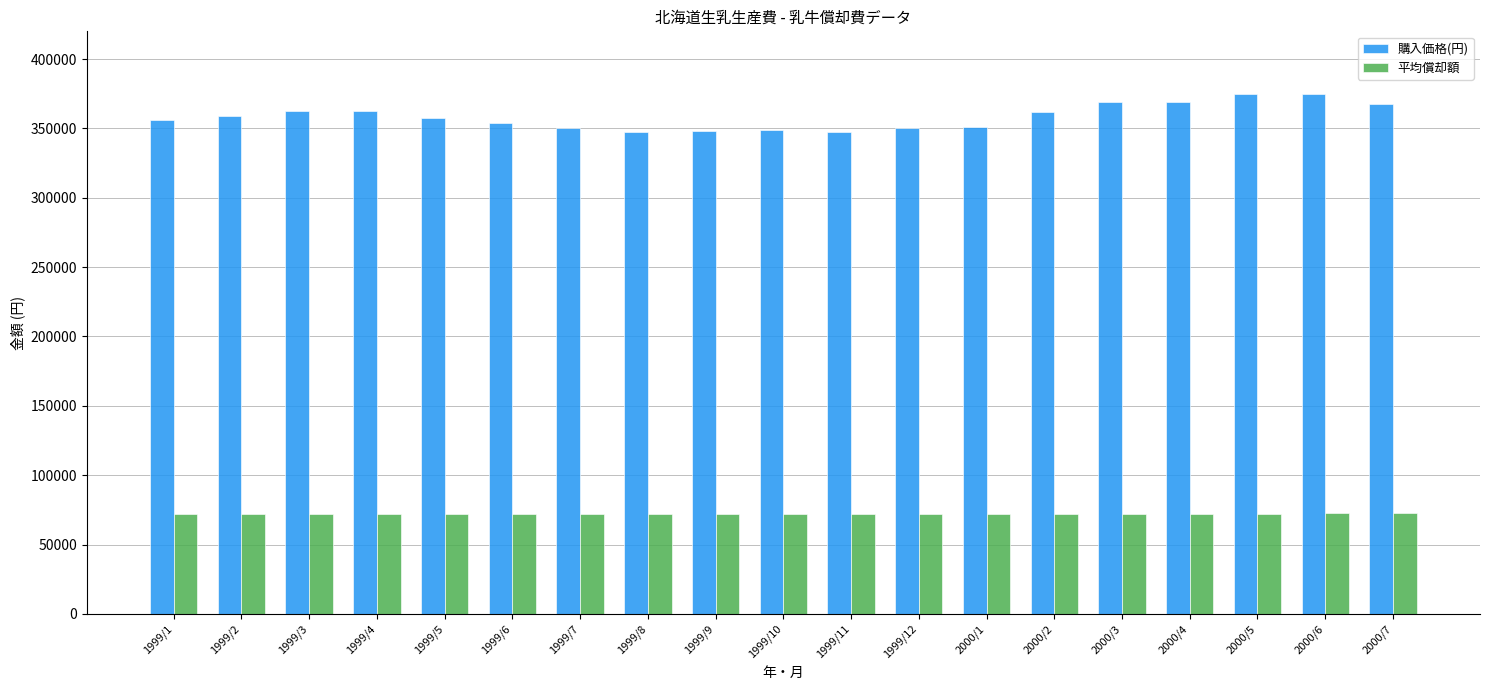

Rank the series by their average value, from lowest to highest.

平均償却額, 購入価格(円)